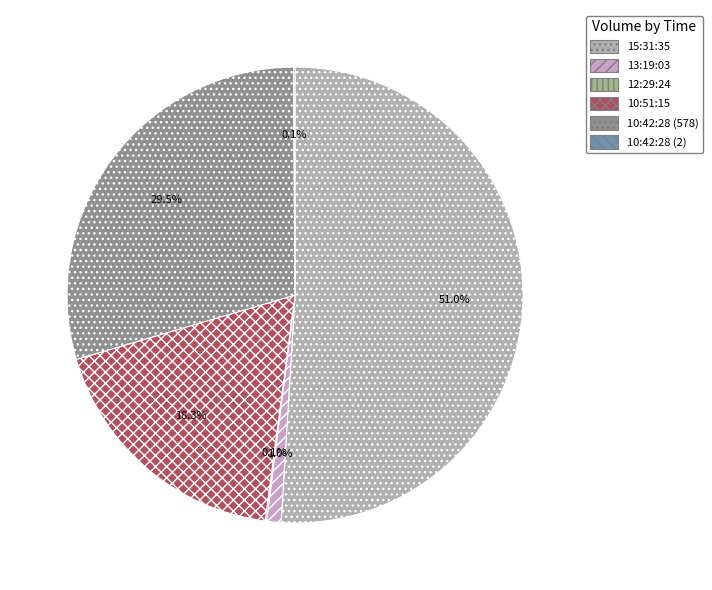

How many segments does this pie chart have?

6